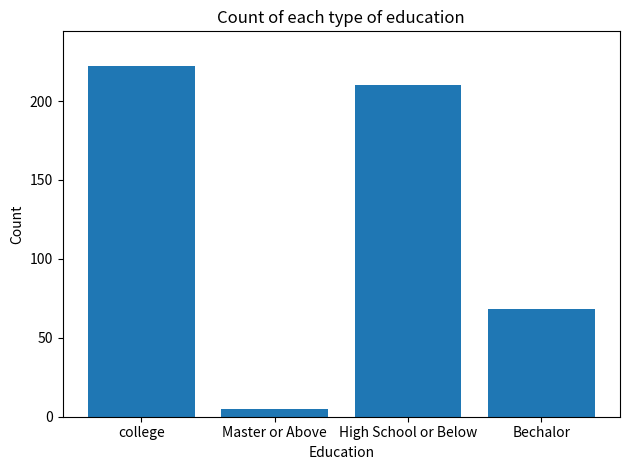

What is the approximate value at Bechalor, to the nearest 50?

50